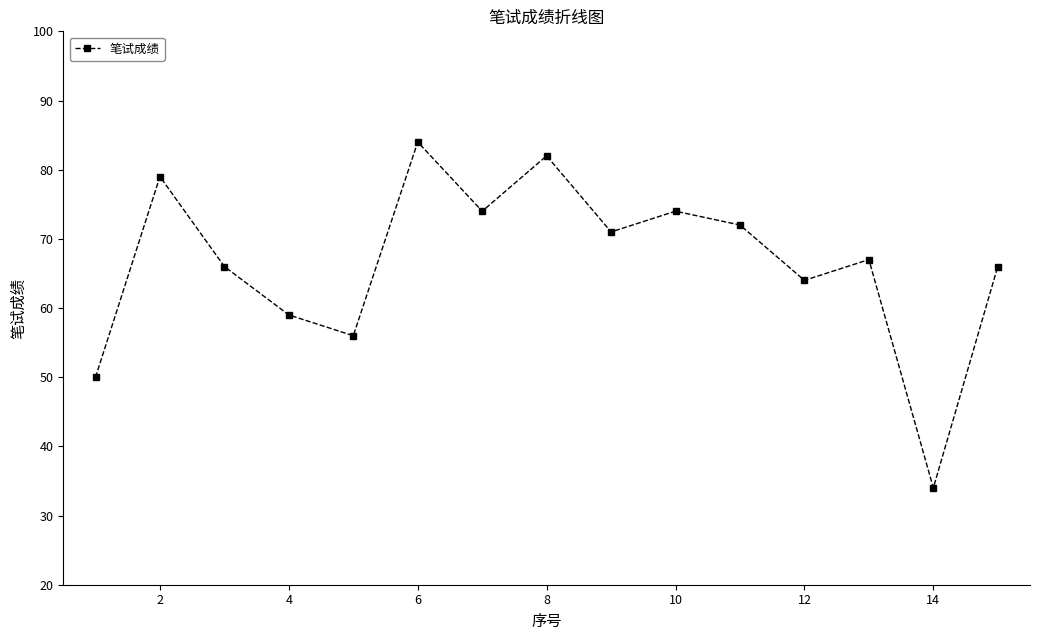

What is the difference between the maximum and minimum values?

50